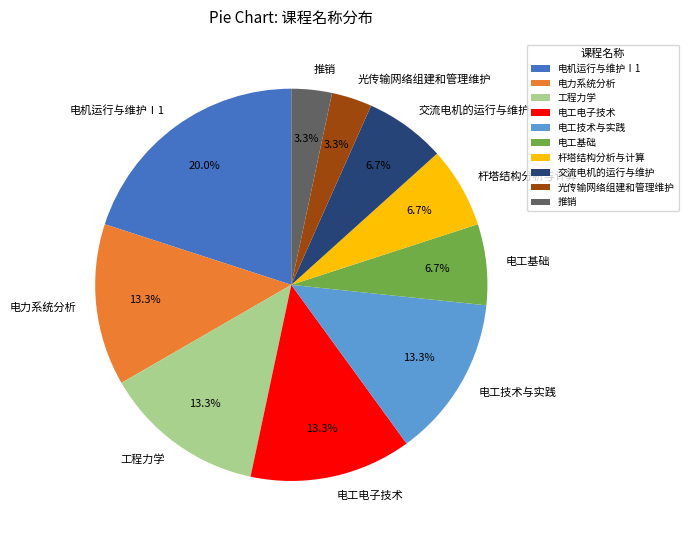

What percentage do 推销 and 交流电机的运行与维护 together represent?

10.0%